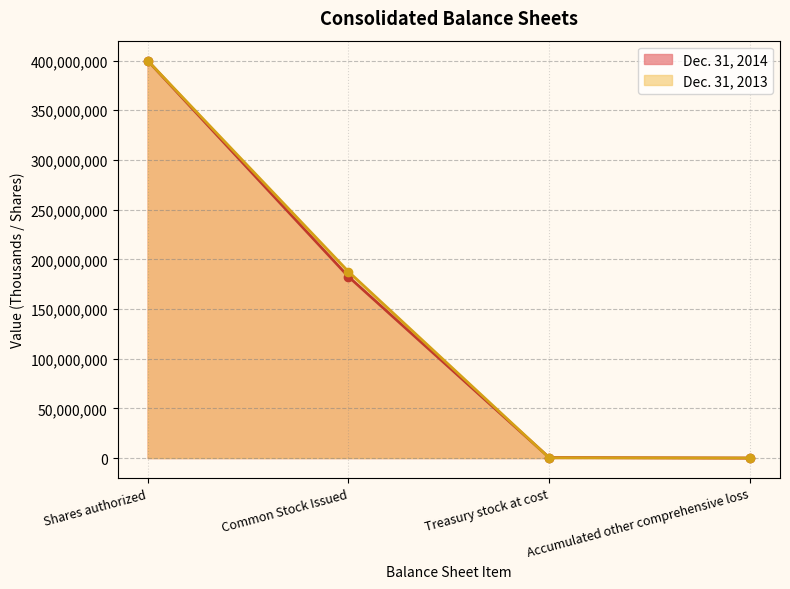

At which category does the chart reach its peak across all series?

Shares authorized